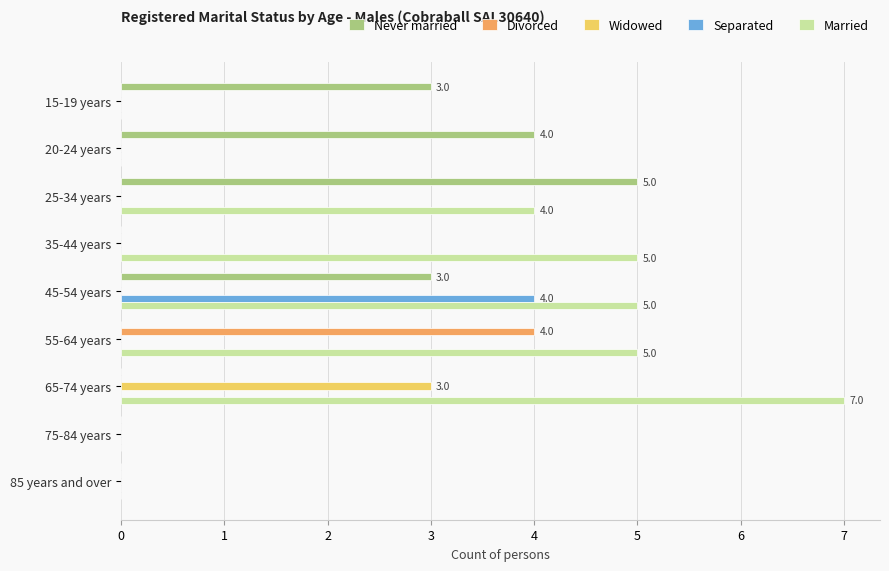

What is the total value across all series at 35-44 years?

5